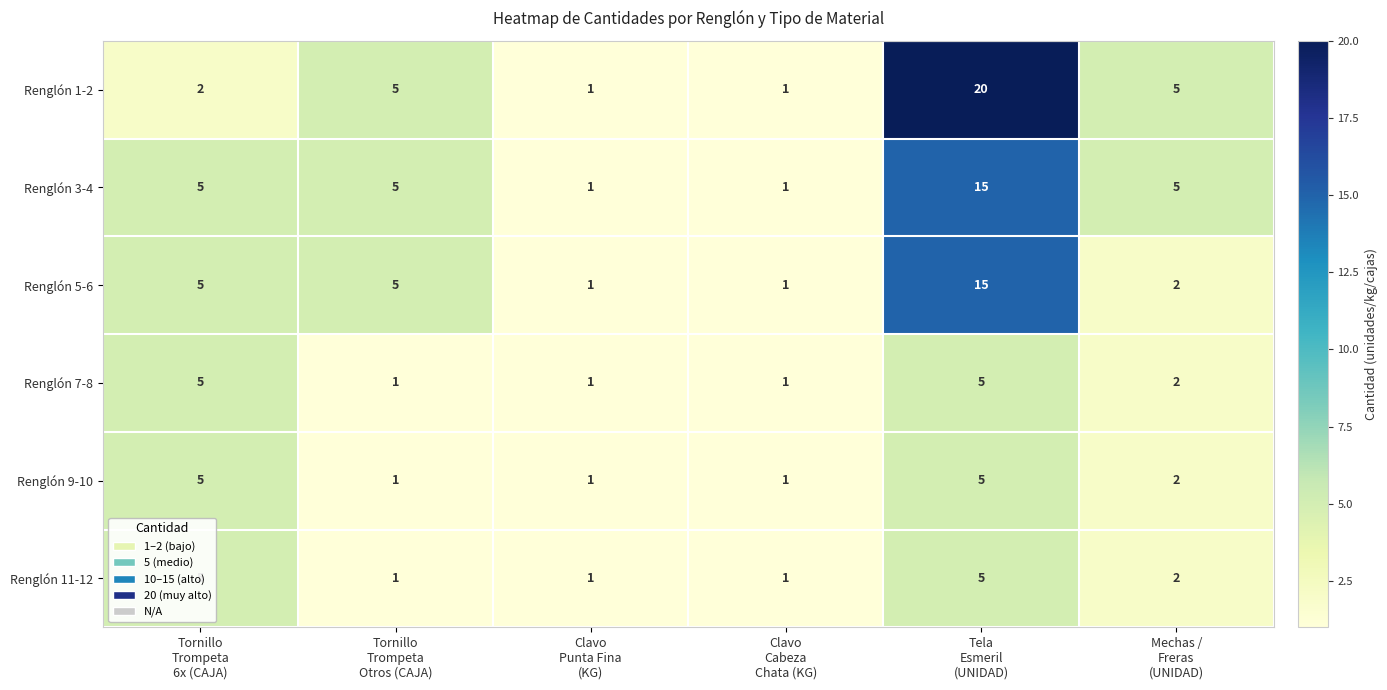

What is the maximum value shown in the chart?

20